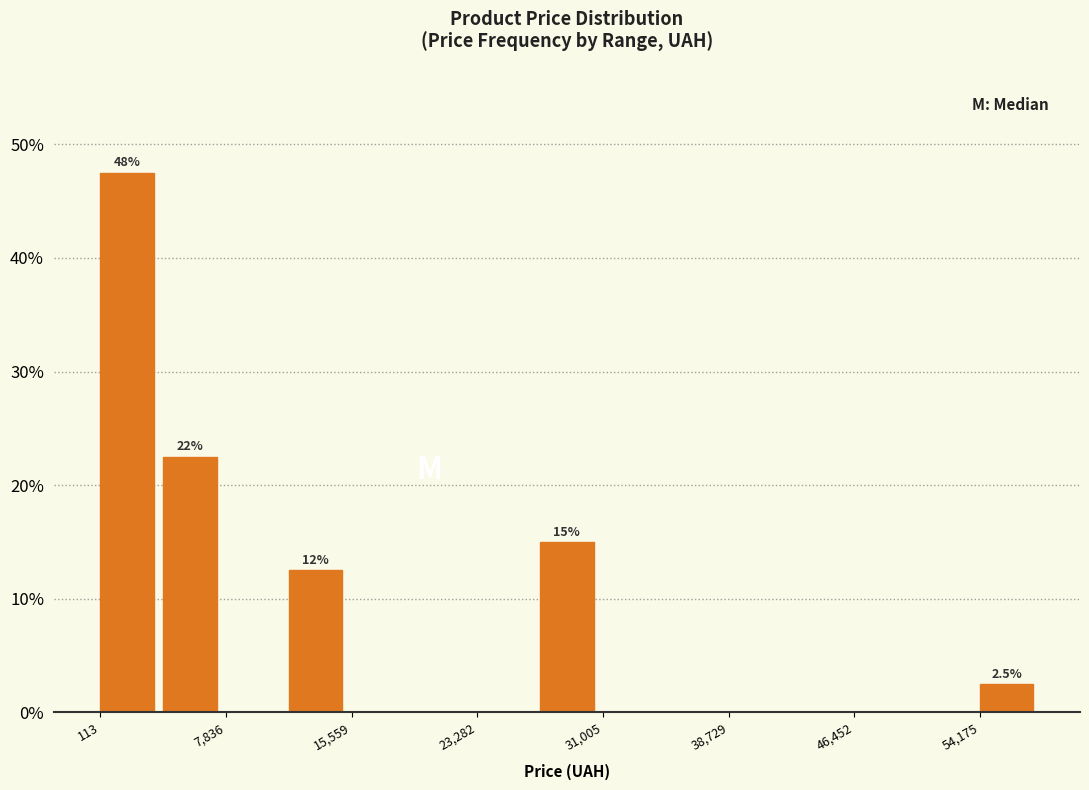

Around what value on the x-axis is the tallest bar? Give the approximate position of its centre, as read against the axis.

2000